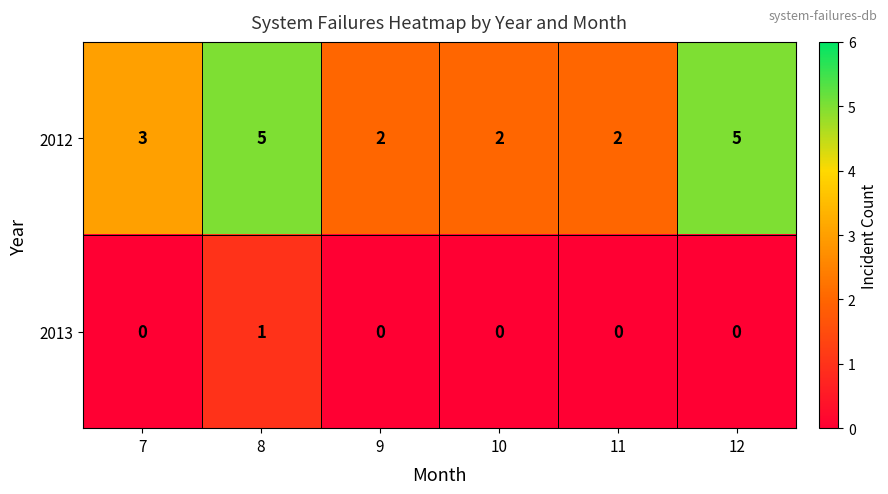

Reading left to right, transcribe all the data shown in this chart.

2012: 7=3	8=5	9=2	10=2	11=2	12=5
2013: 7=0	8=1	9=0	10=0	11=0	12=0